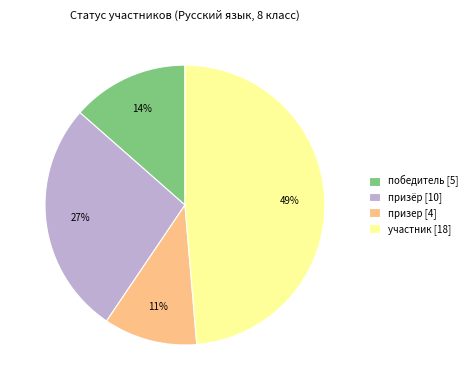

Which slice is the largest?

участник